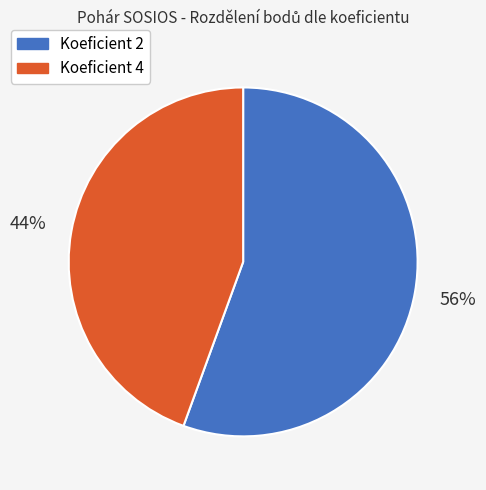

Which slice is the smallest?

Koeficient 4